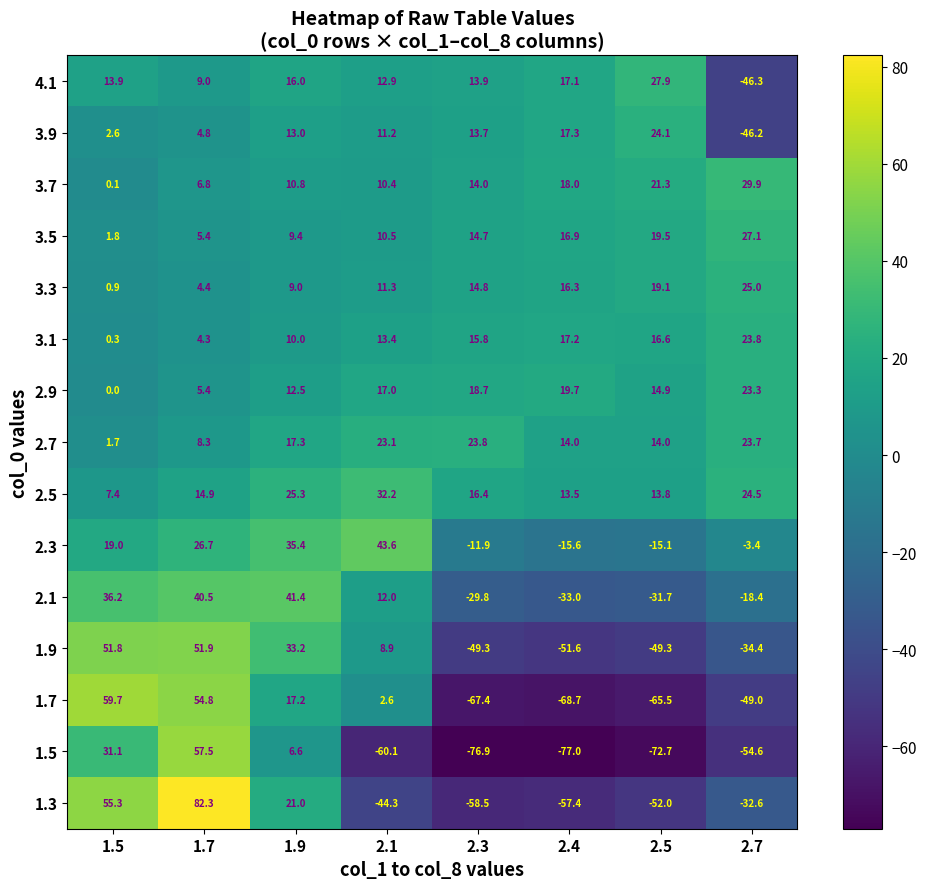

What is the sum of the 2.1 values at 2.1 and 2.3?

-17.8